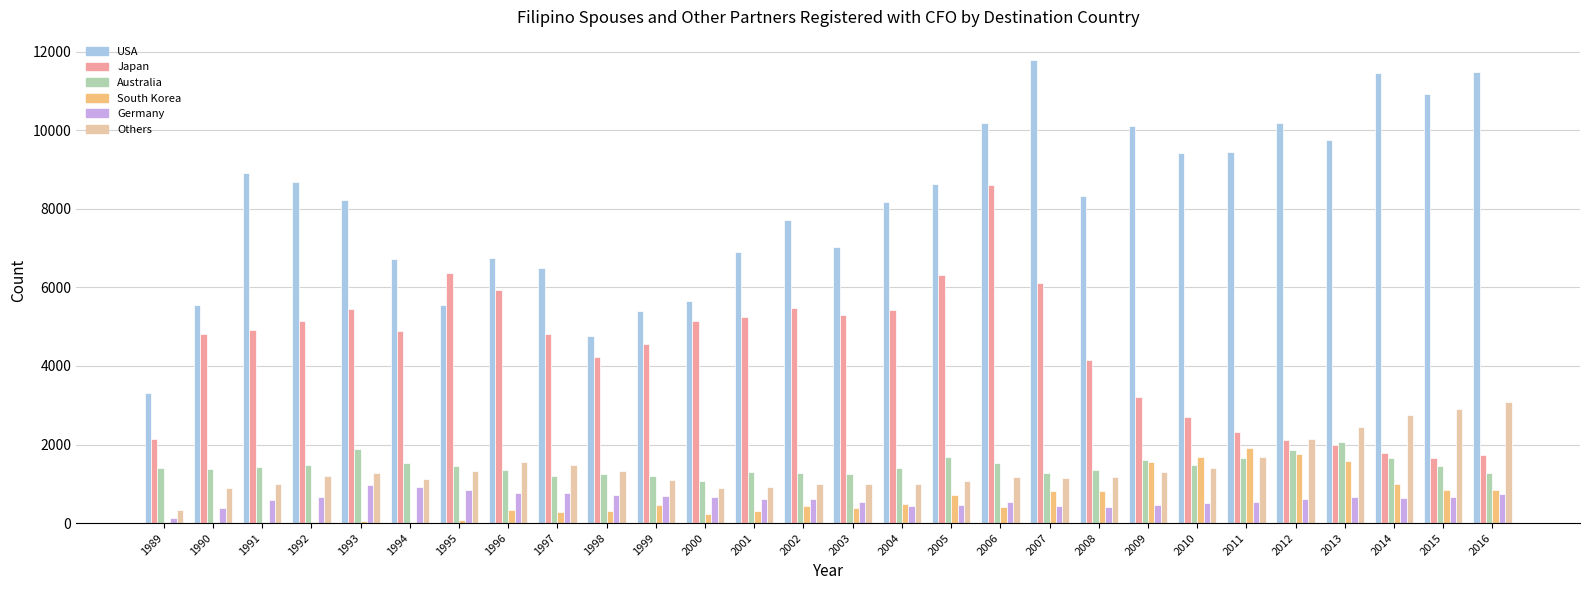

How many series are shown in this chart?

6